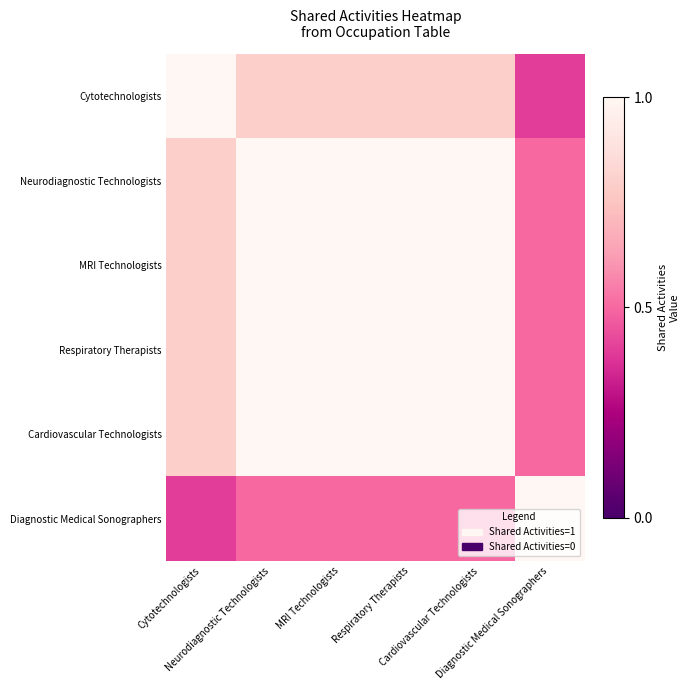

Rank the series at MRI Technologists from highest to lowest value.

Neurodiagnostic Technologists, MRI Technologists, Respiratory Therapists, Cardiovascular Technologists, Cytotechnologists, Diagnostic Medical Sonographers